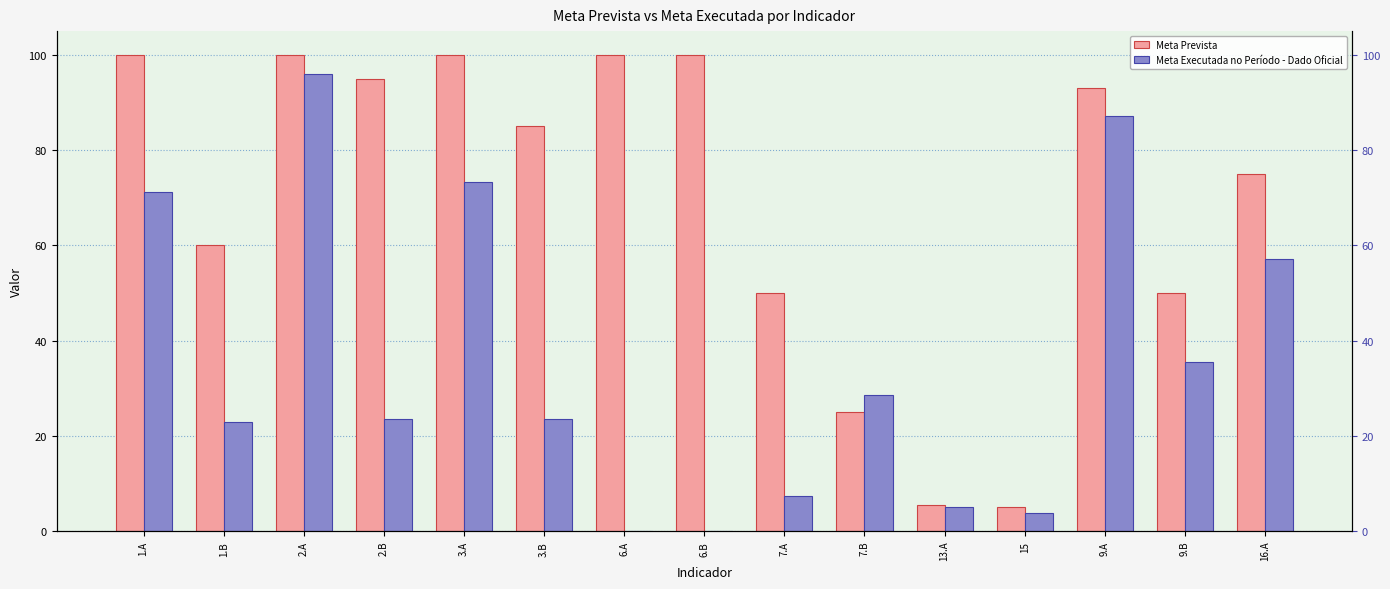

How many positive values does the Meta Executada no Período - Dado Oficial series have?

13